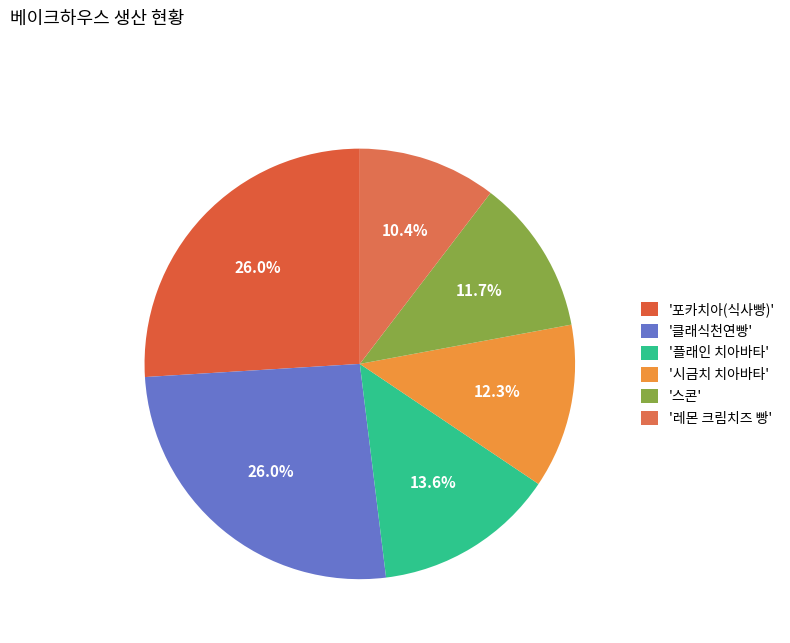

How many slices are in this pie chart?

6